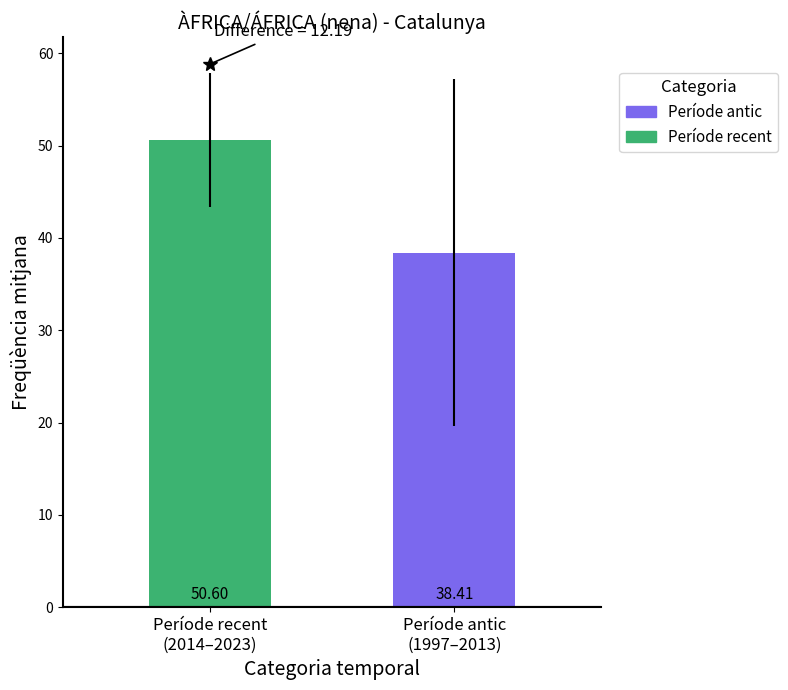

What is the greatest value displayed?

50.6